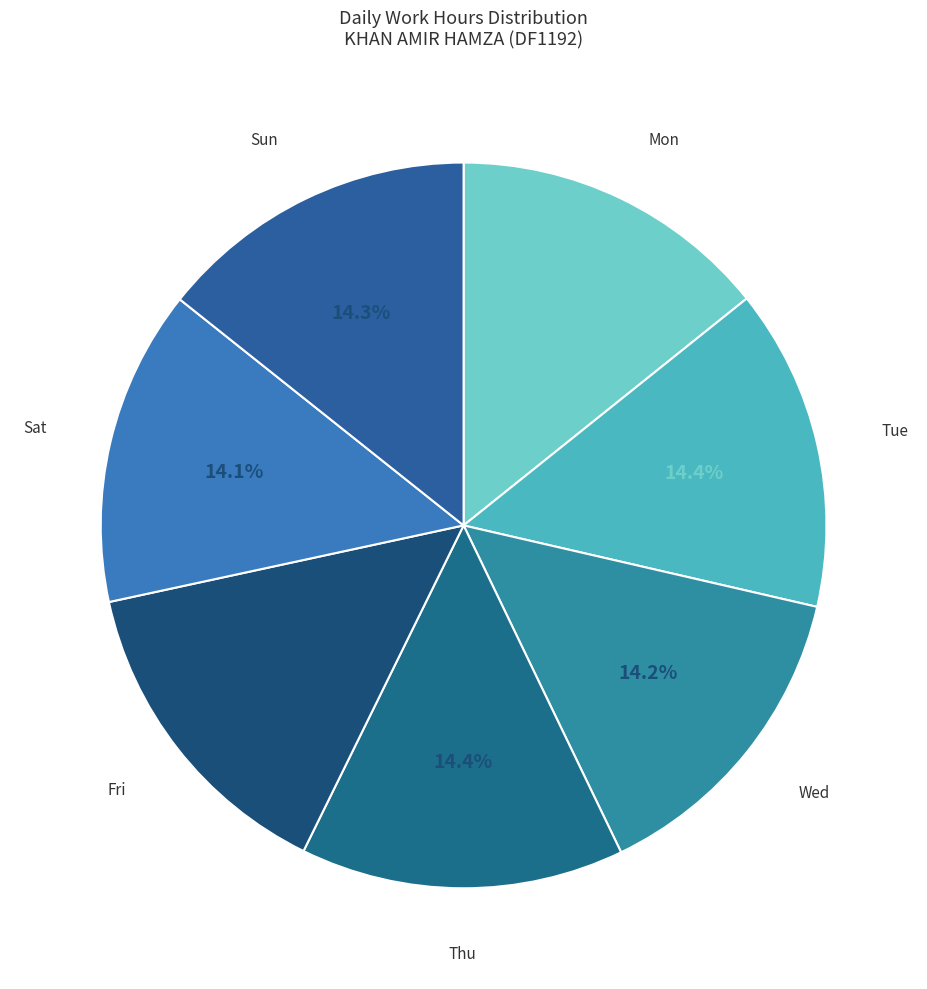

Does Sun represent more than half of the total?

No